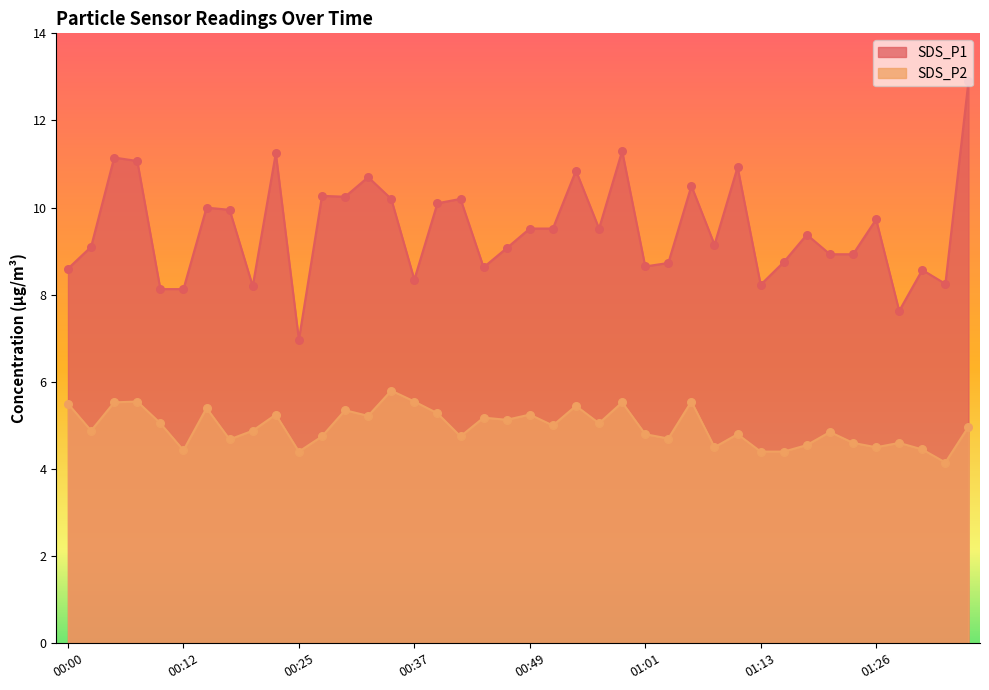

What are all the series names shown in the legend?

SDS_P1, SDS_P2